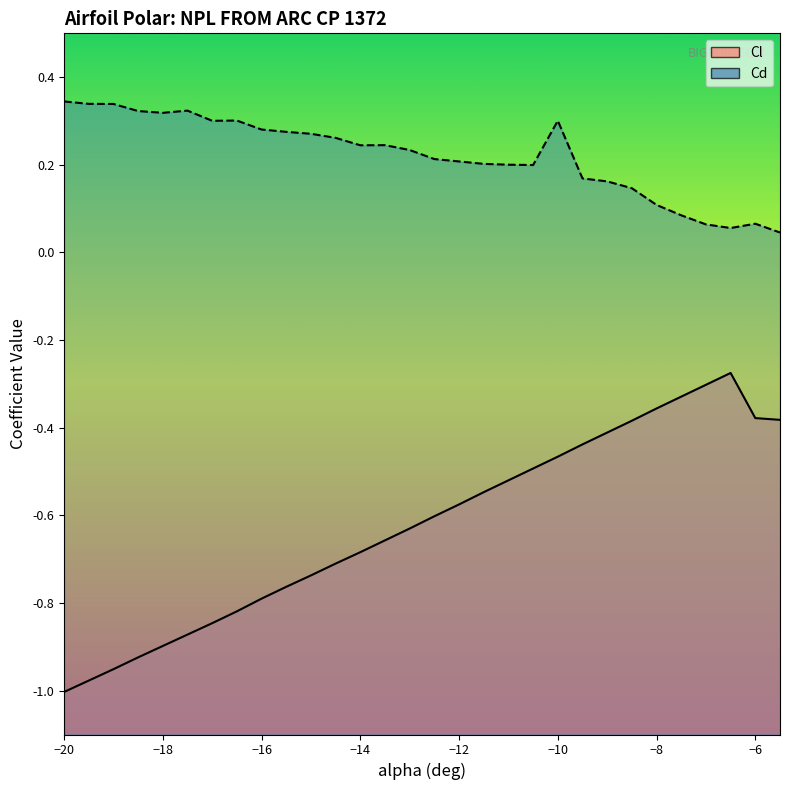

Rank the series by their maximum value, from highest to lowest.

Cd (line), Cl (line)